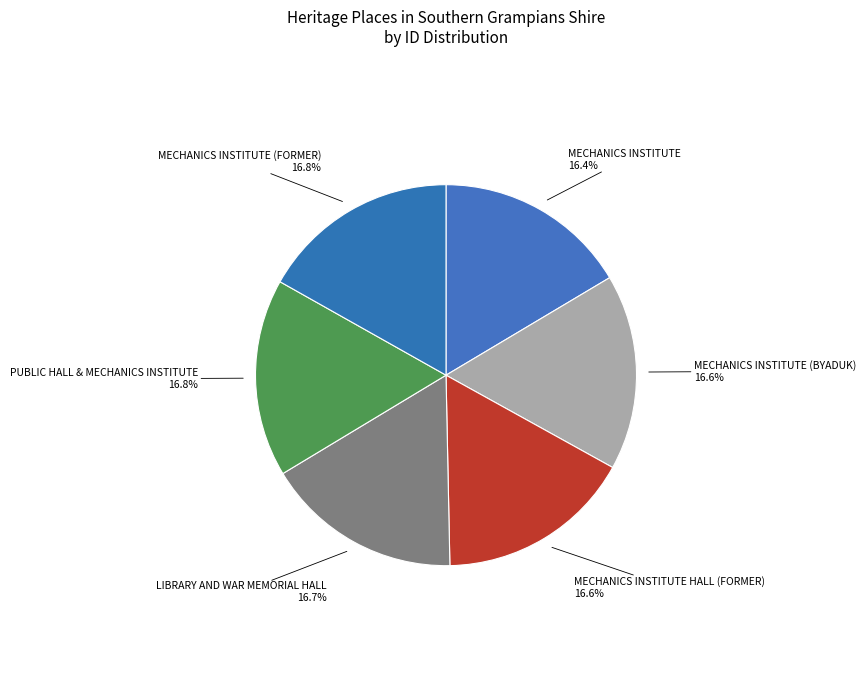

Is there a majority slice in this chart?

No